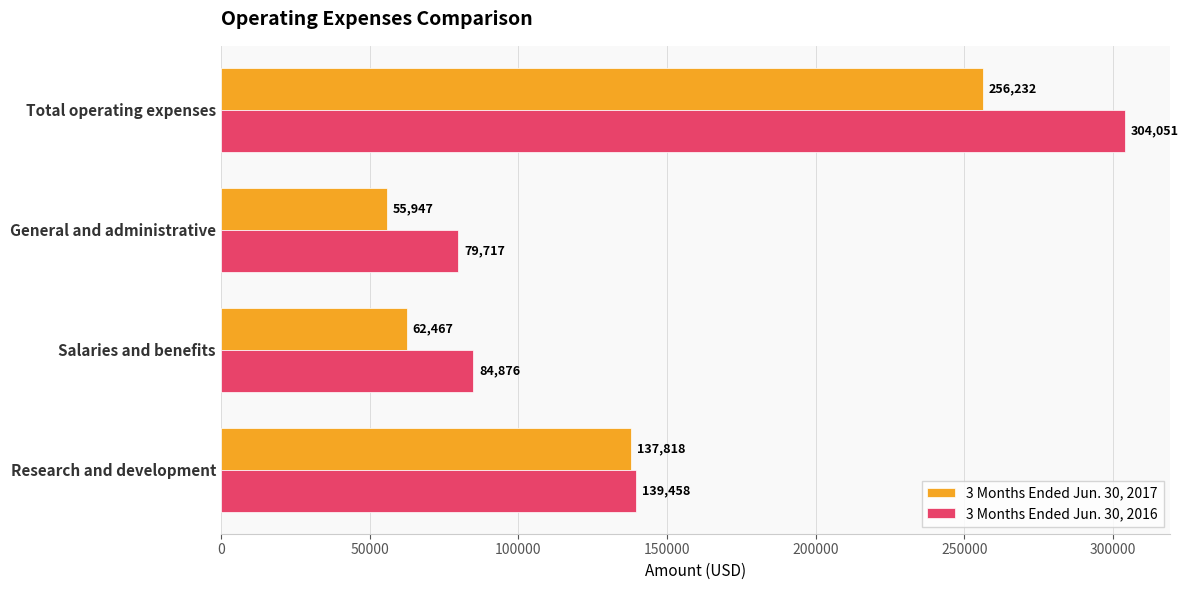

Rank the series by their average value, from lowest to highest.

3 Months Ended Jun. 30, 2017, 3 Months Ended Jun. 30, 2016